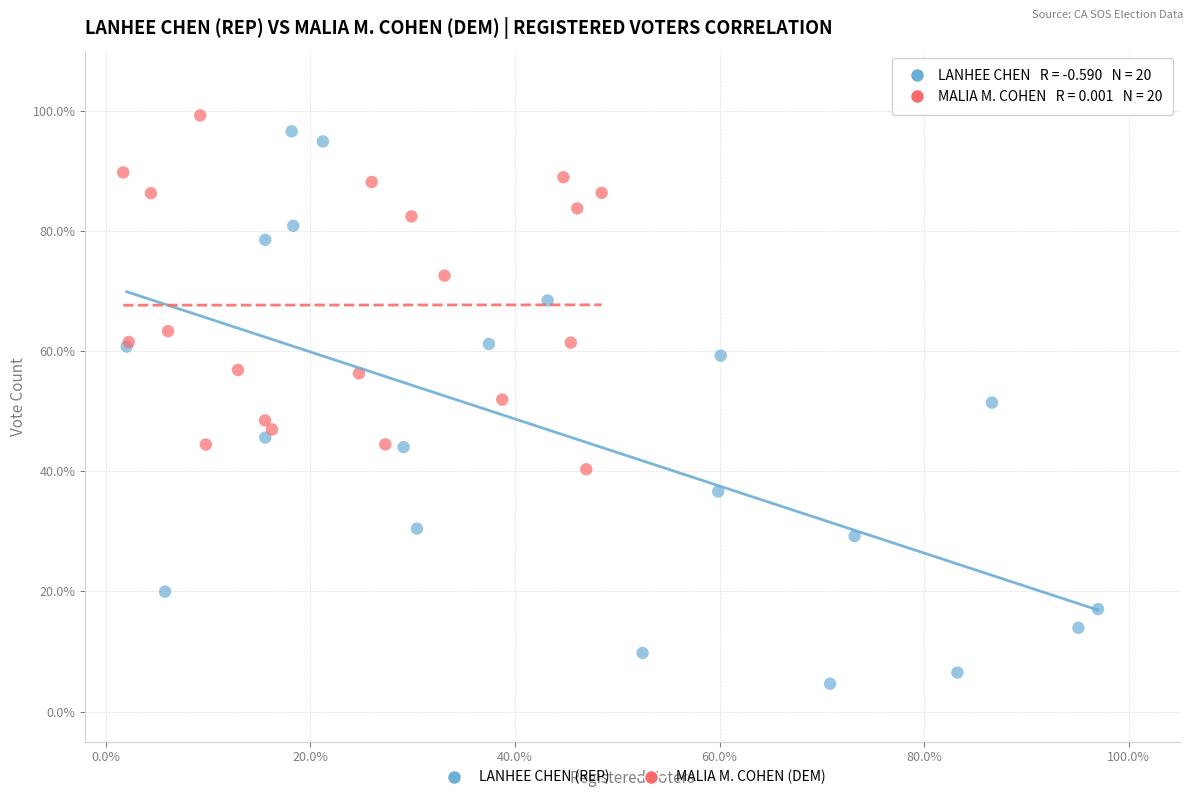

What are all the series names shown in the legend?

LANHEE CHEN (REP), MALIA M. COHEN (DEM)